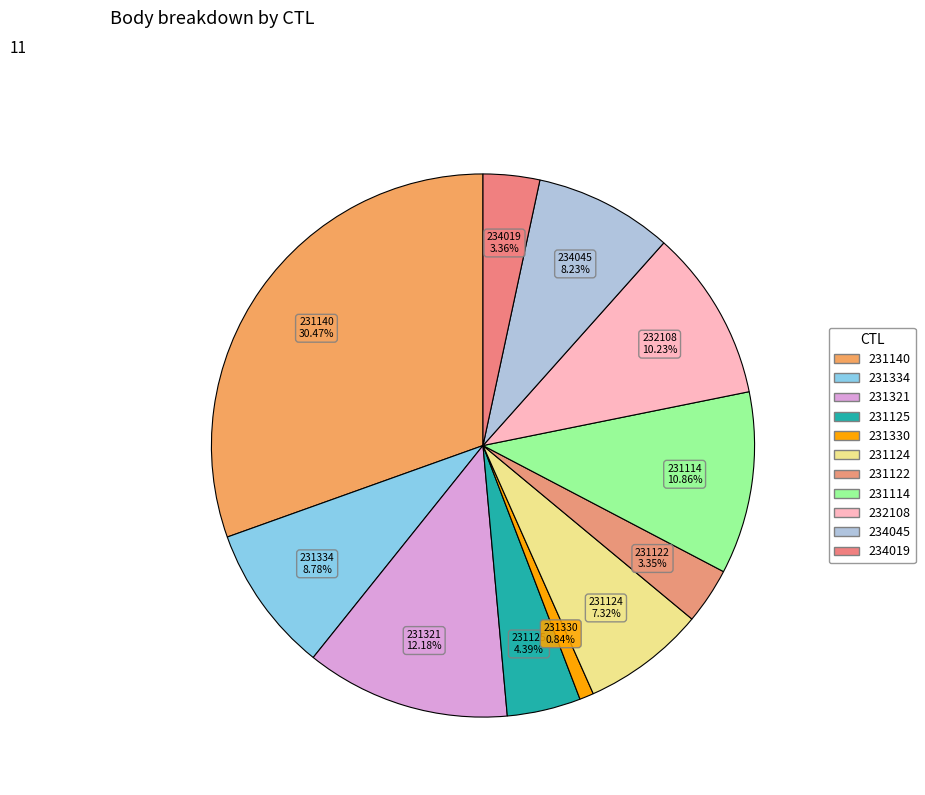

What percentage is NOT represented by 231122?

96.7%